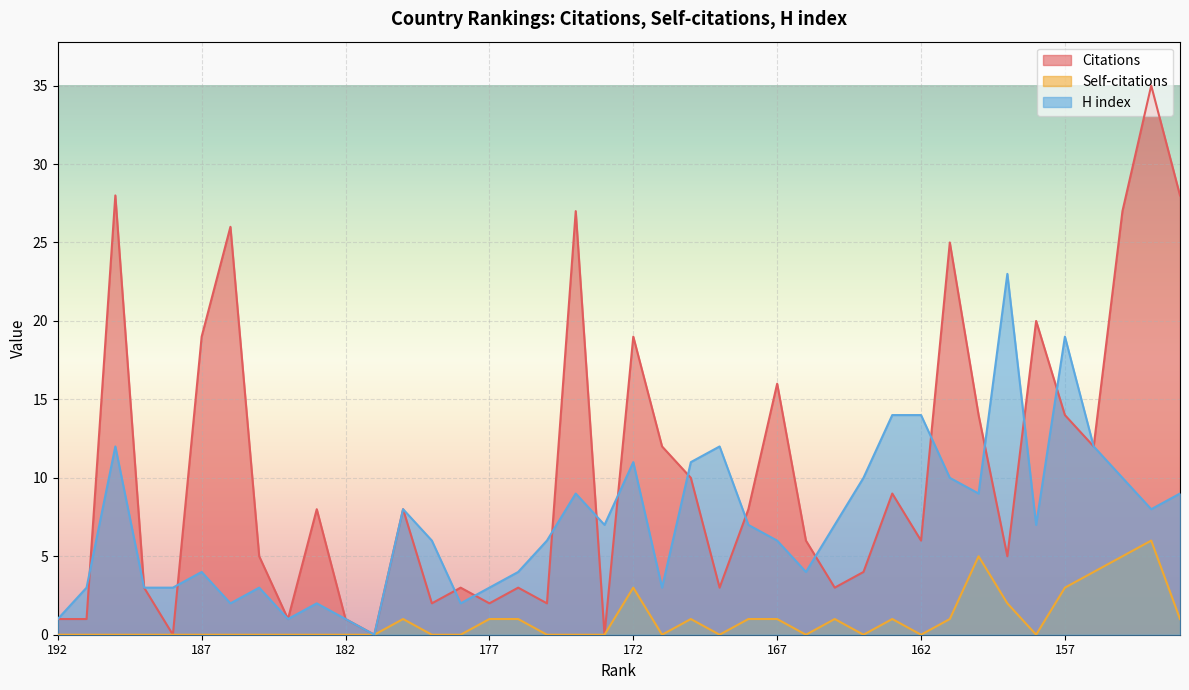

How many interior local valleys does the Citations series have?

12